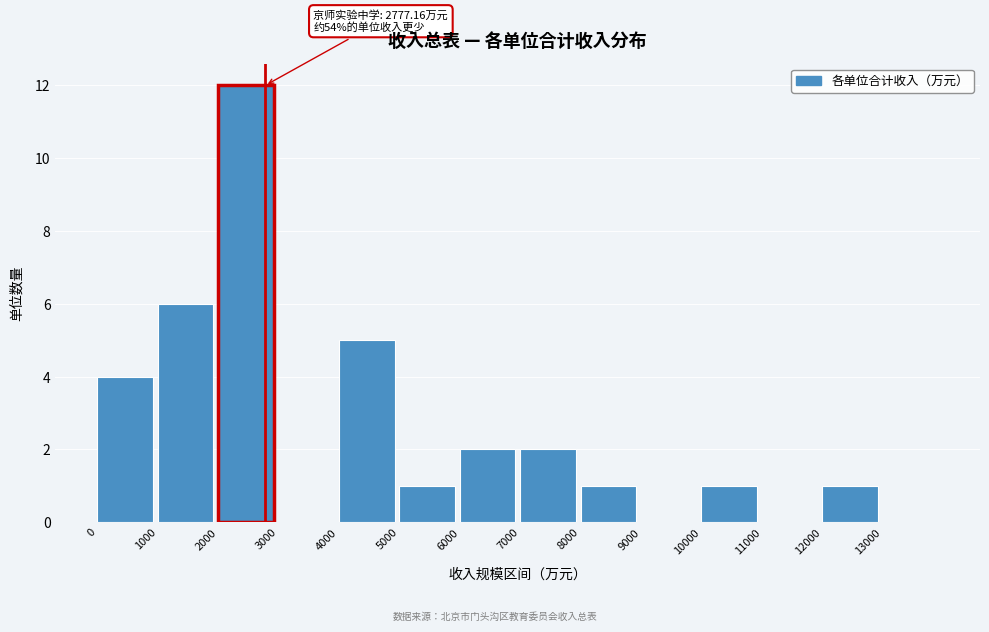

Over which range of the x-axis is the bar tallest?

2000 to 3000